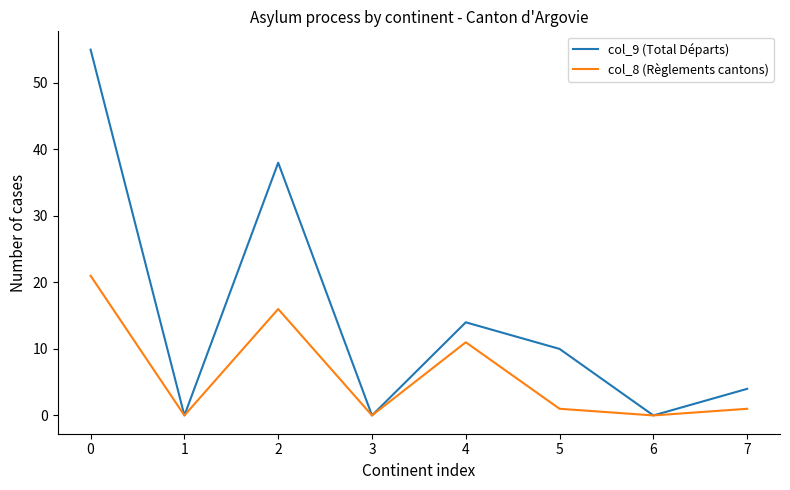

Reading left to right, extract all data points from this chart.

col_9 (Total Départs): 55	0	38	0	14	10	0	4
col_8 (Règlements cantons): 21	0	16	0	11	1	0	1